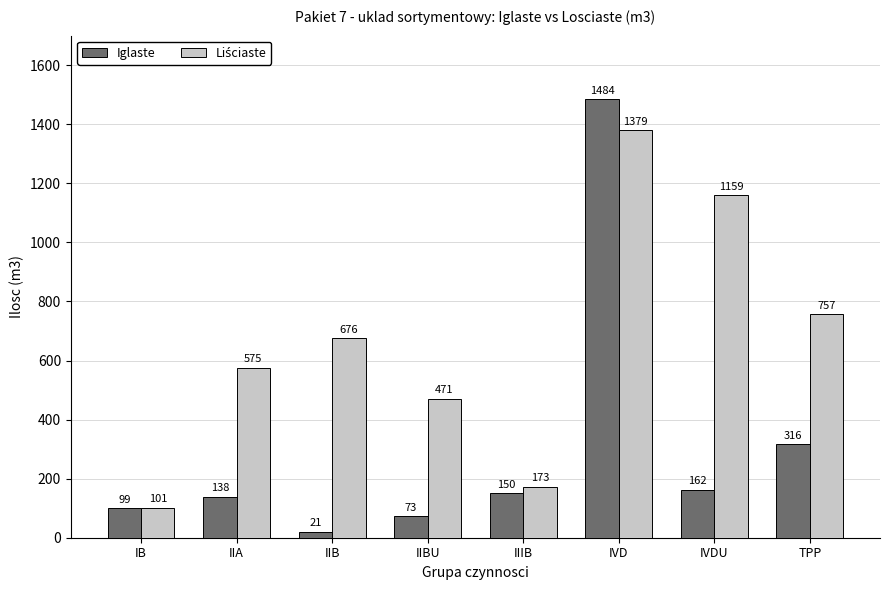

What is the spread (max minus min) of values at IIB?

655